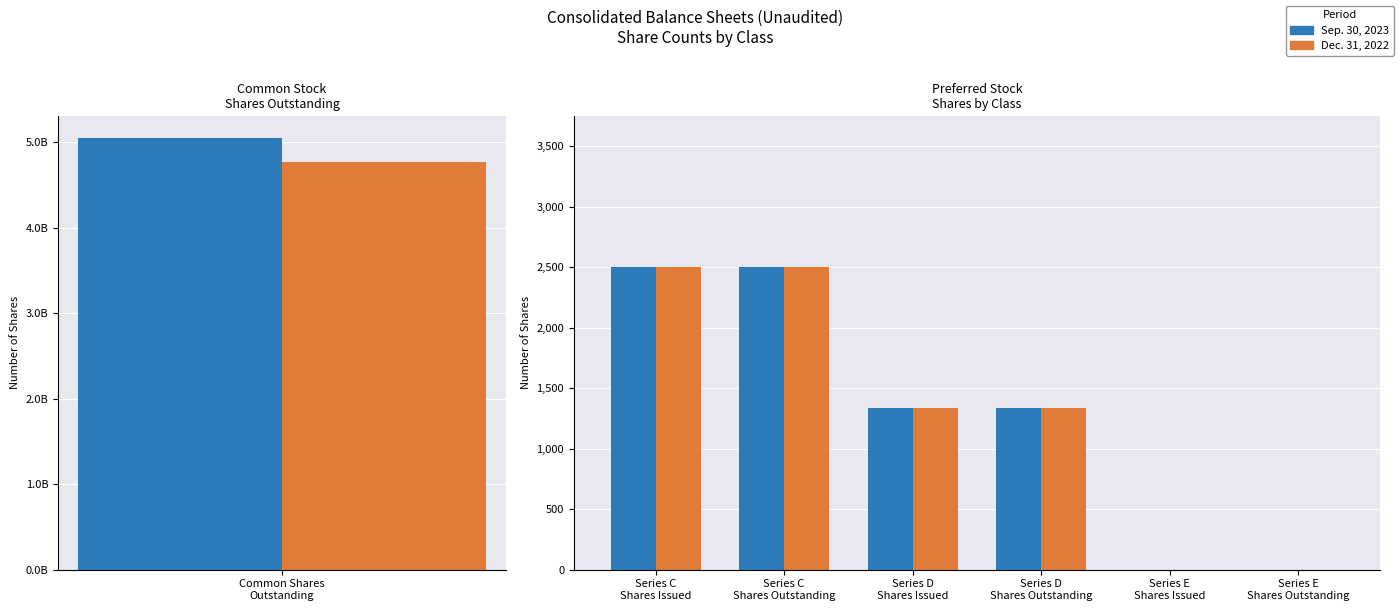

At how many categories does at least one series exceed 601?

4